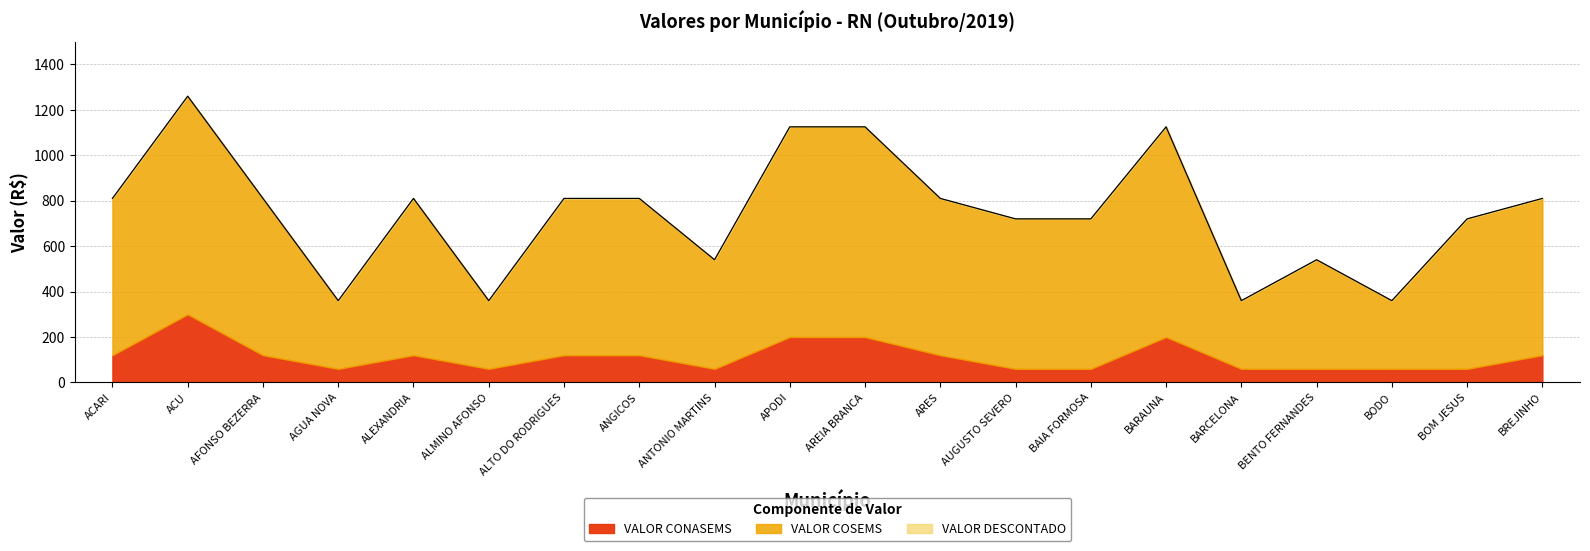

Is the value of VALOR CONASEMS at APODI greater than the value of VALOR DESCONTADO at ANTONIO MARTINS?

No